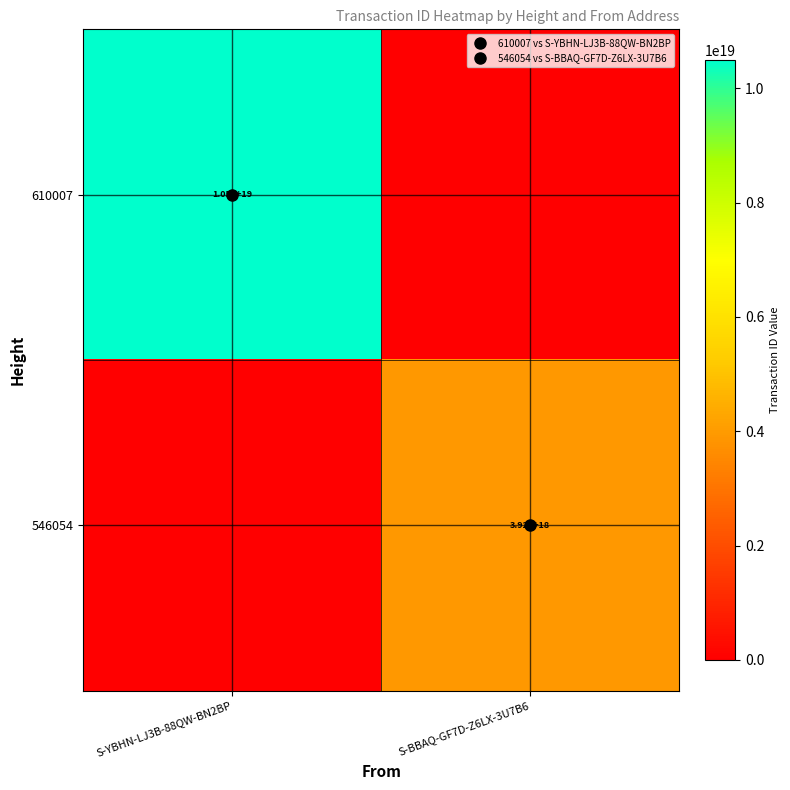

What is the difference between the highest and lowest values at S-BBAQ-GF7D-Z6LX-3U7B6?

3922204165521362944